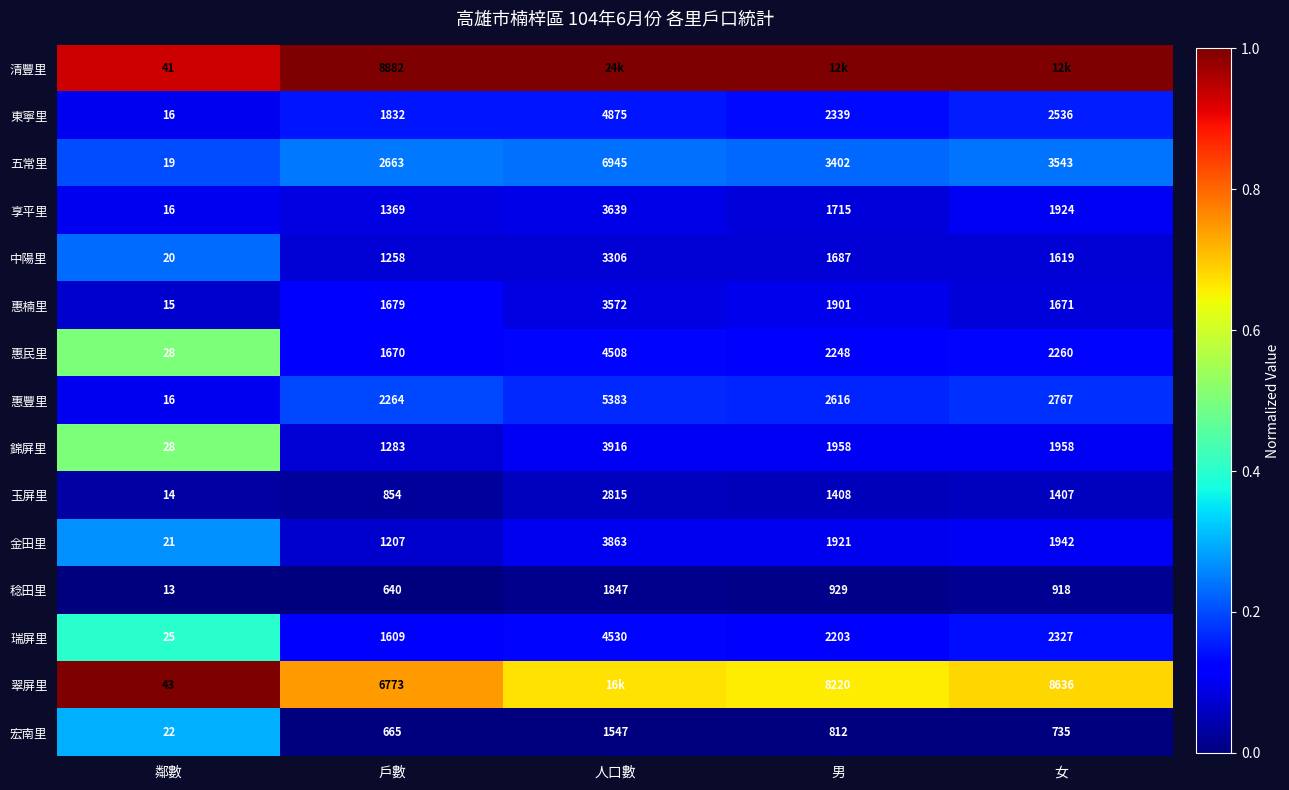

At which label does 惠民里 reach its minimum?

鄰數